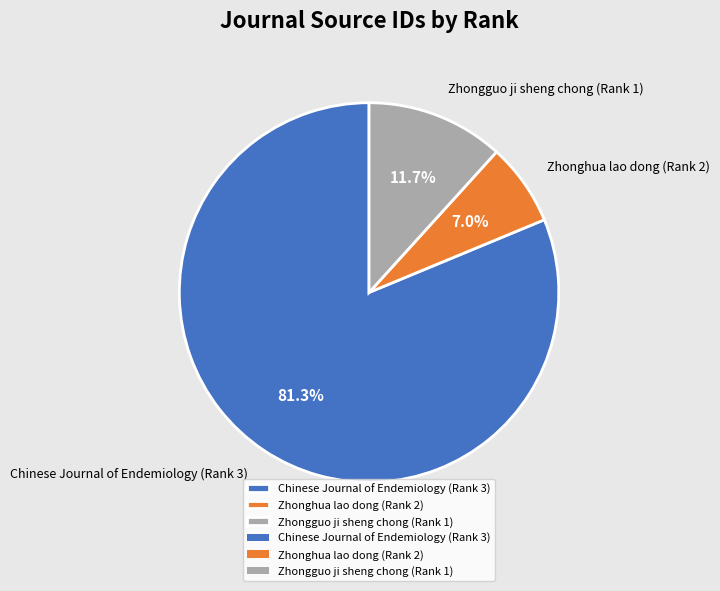

To the nearest percent, what percentage of the pie is Zhonghua lao dong (Rank 2)?

7%